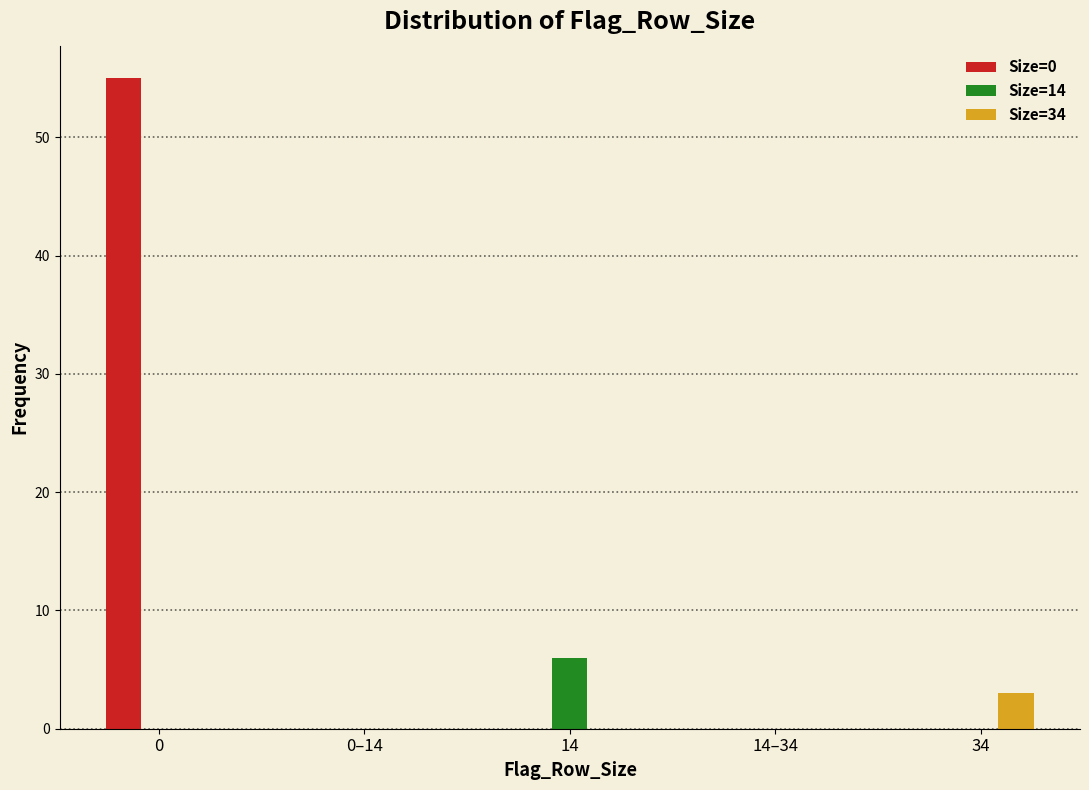

Reading right to left, what are all the values shown in this chart?

Size=0: 34=0	14–34=0	14=0	0–14=0	0=55
Size=14: 34=0	14–34=0	14=6	0–14=0	0=0
Size=34: 34=3	14–34=0	14=0	0–14=0	0=0